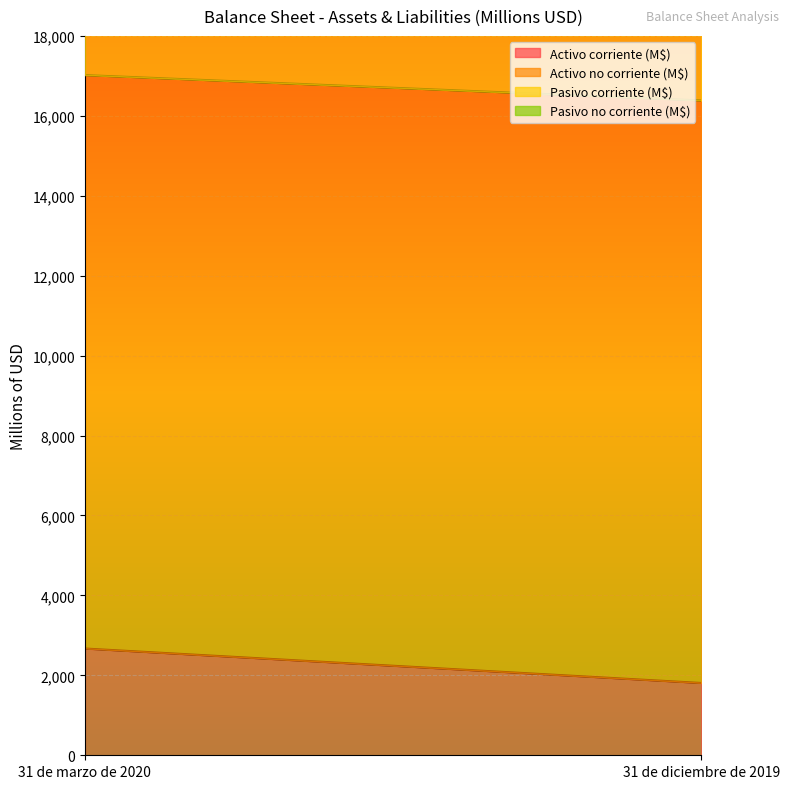

How many lines are shown in the chart?

4